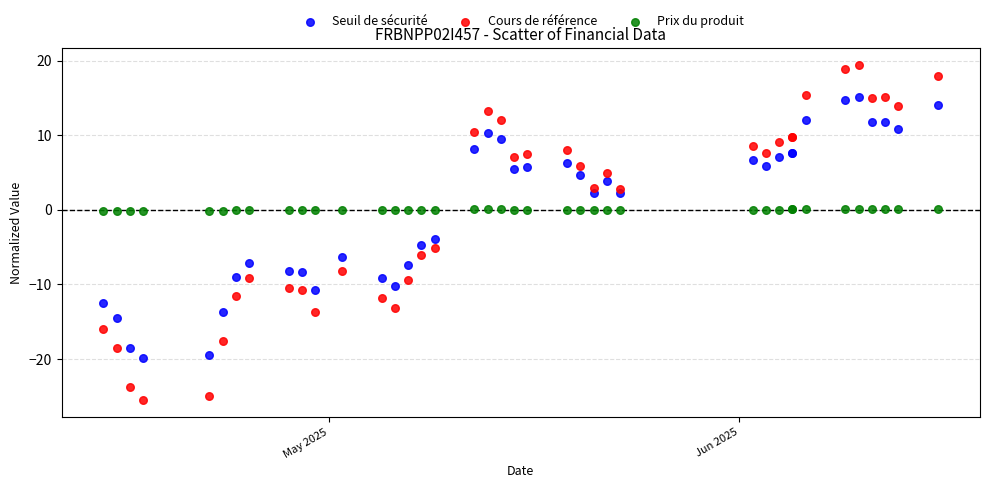

What are all the series names shown in the legend?

Seuil de sécurité, Cours de référence, Prix du produit